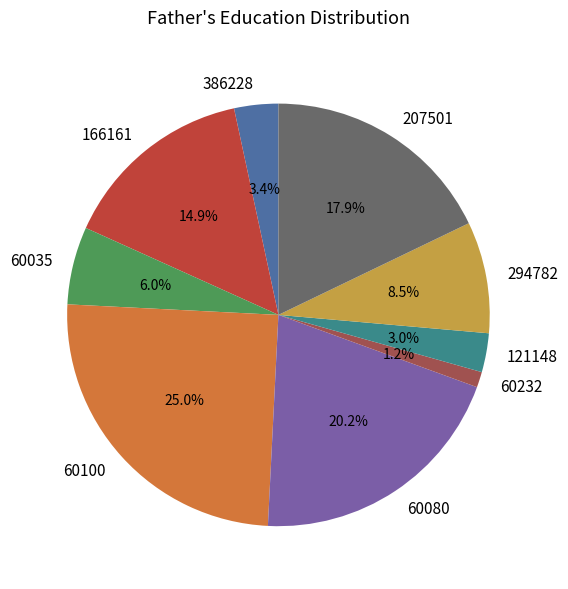

What is the largest slice in the pie chart?

60100